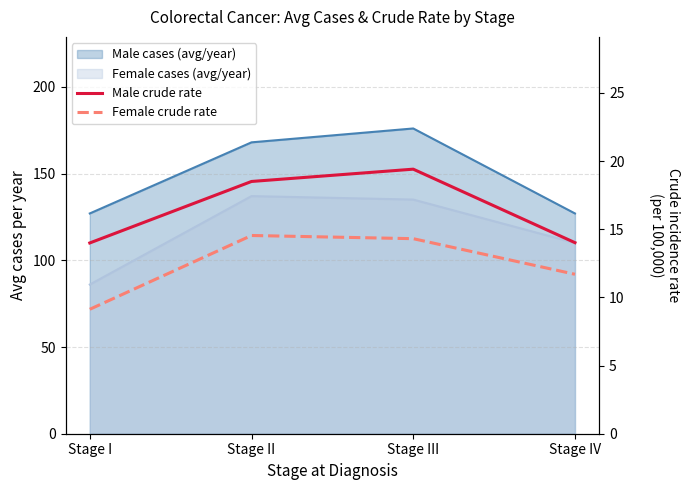

Rank the categories by Male crude rate value from lowest to highest.

Stage I, Stage IV, Stage II, Stage III